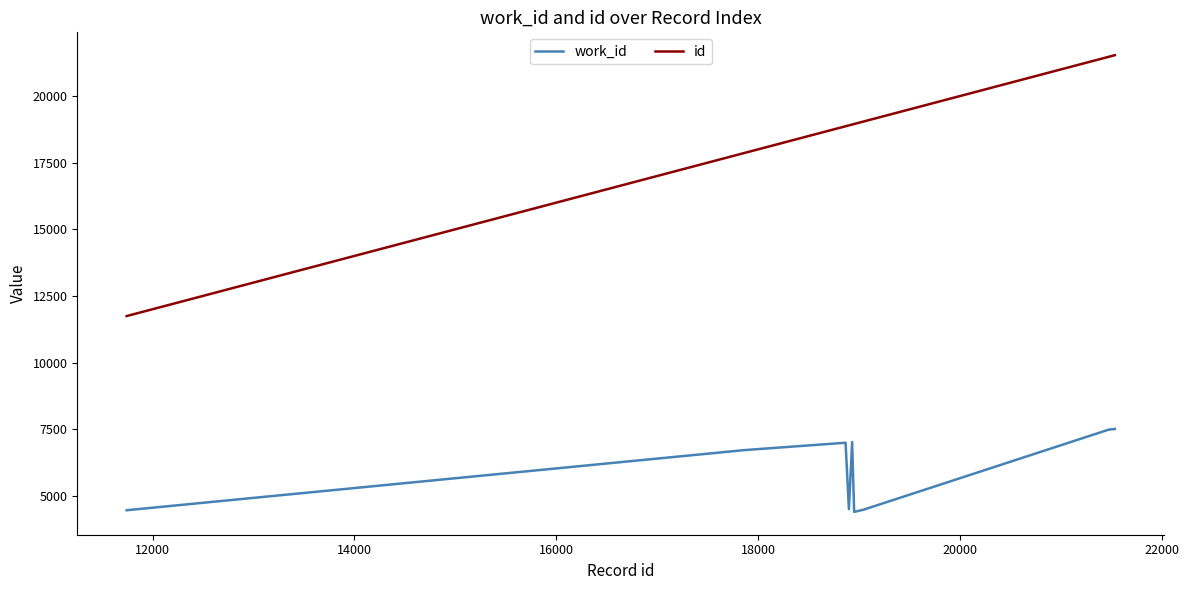

What is the highest value of the work_id series?

7510